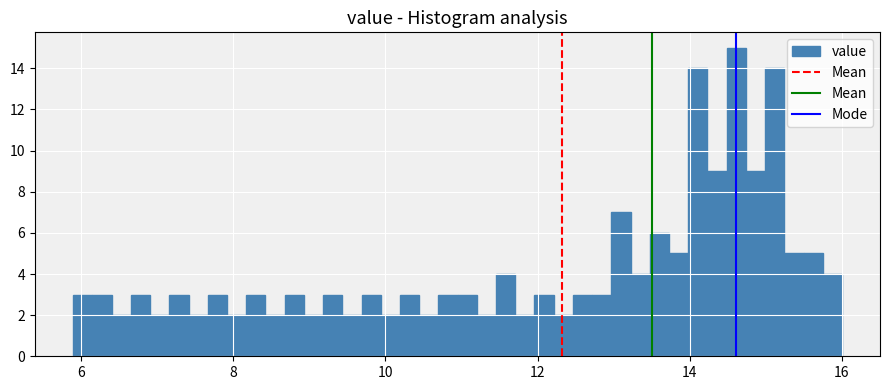

Around what value on the x-axis is the tallest bar? Give the approximate position of its centre, as read against the axis.

14.6